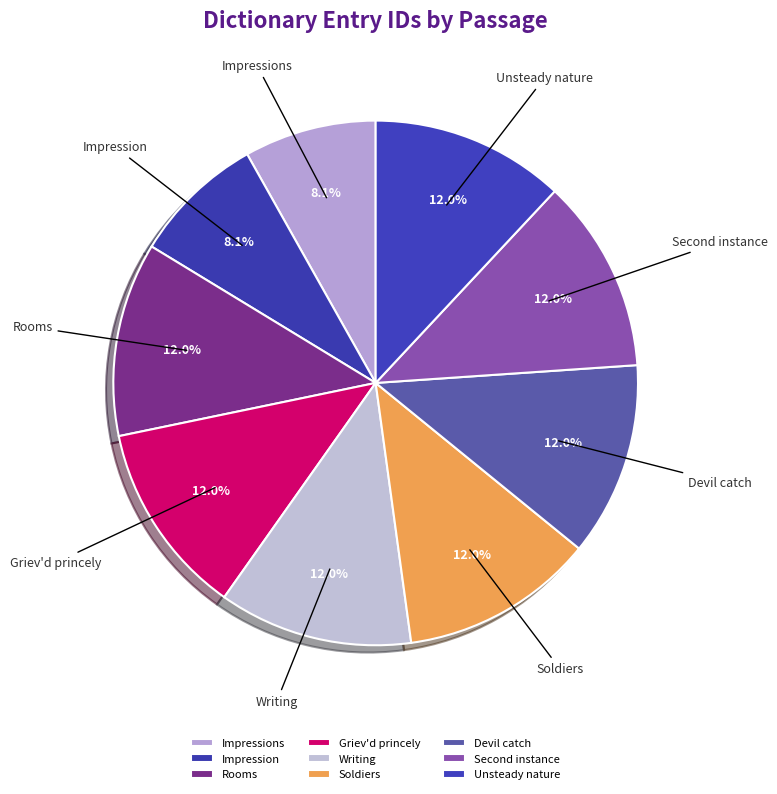

The Writing slice represents 12% of the pie. True or false?

True